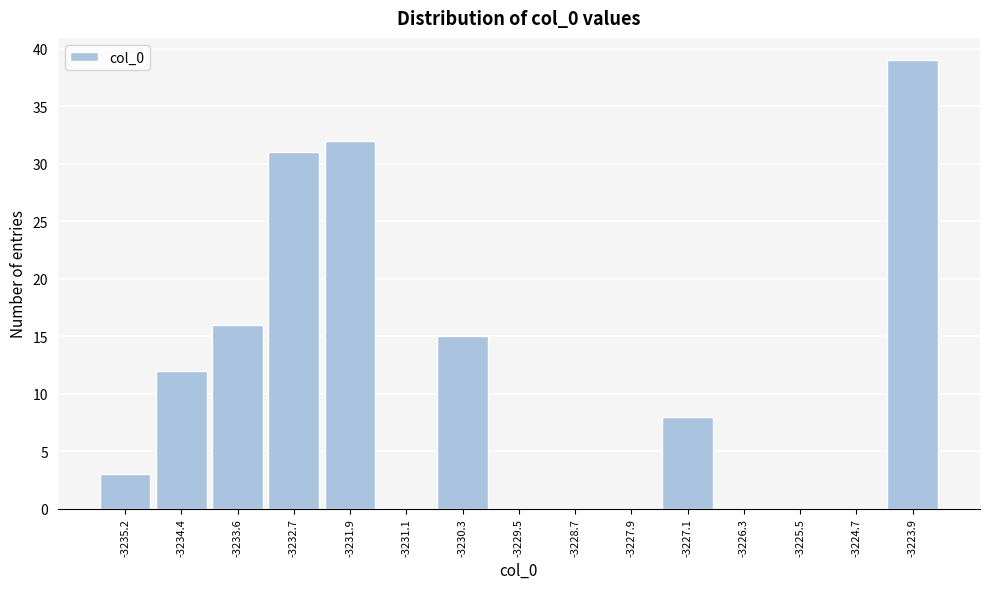

What is the height of the bar covering -3233.2 to -3232.3 on the x-axis? Neither the bar edges nor the heights are printed on the chart, so give them approximately, as read against the axes.

31